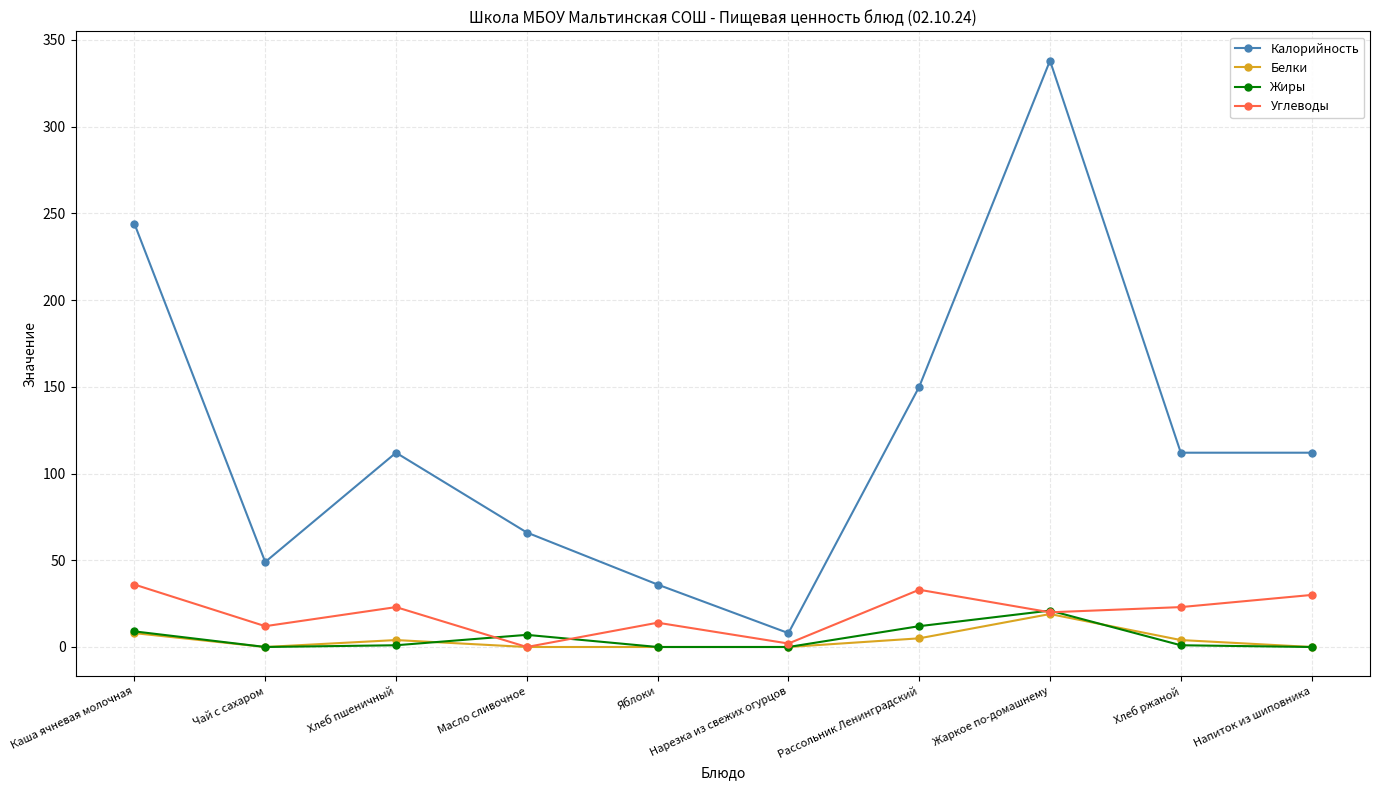

How many data points does each series have?

10